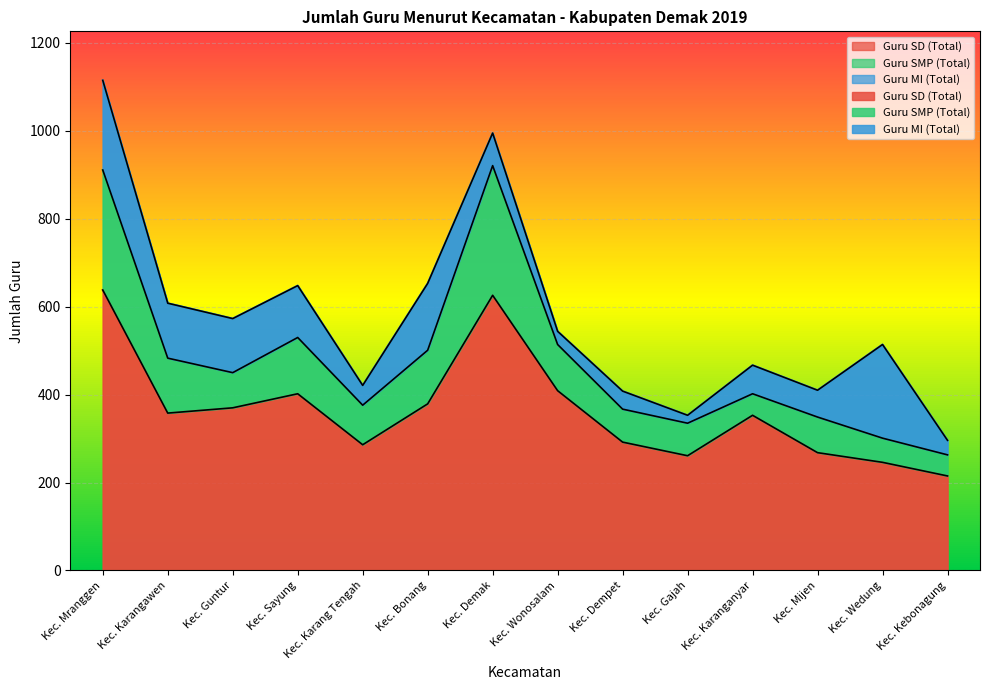

Between Kec. Wedung and Kec. Karang Tengah, which is larger?

Kec. Karang Tengah